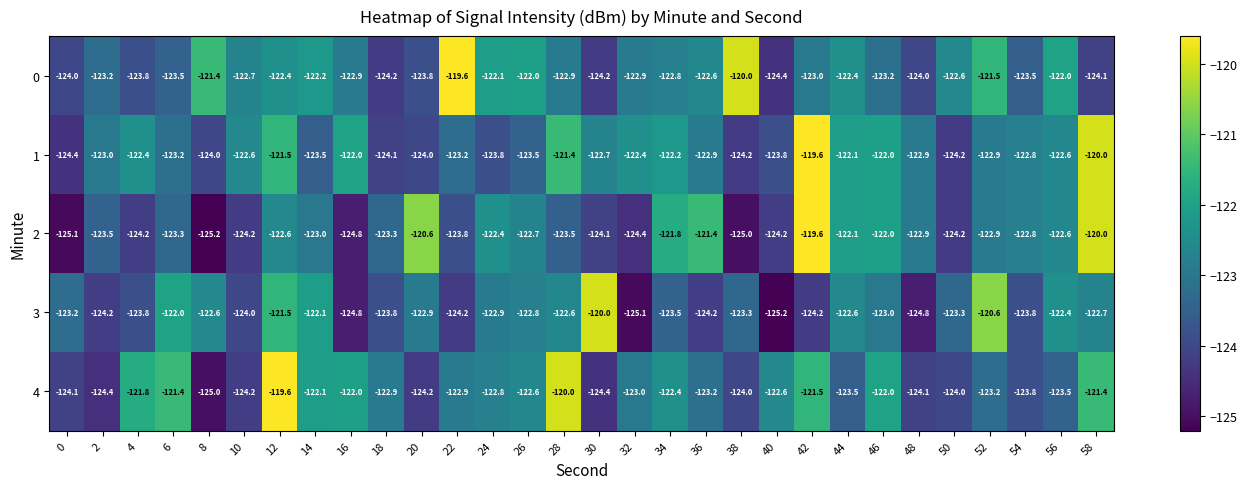

At how many categories does at least one series exceed -124?

30